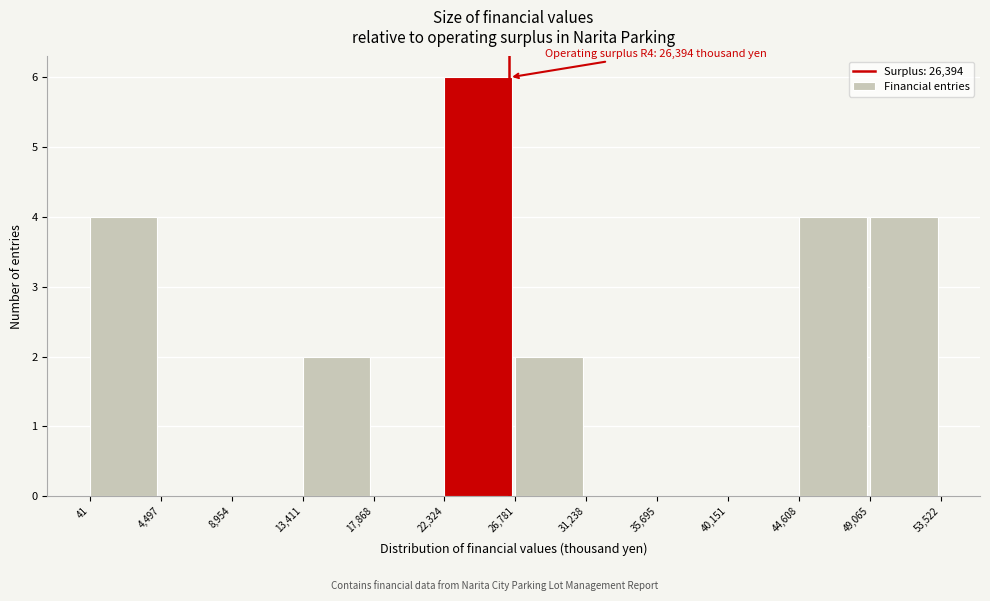

Which range on the x-axis has the tallest bar?

22,324 to 26,781